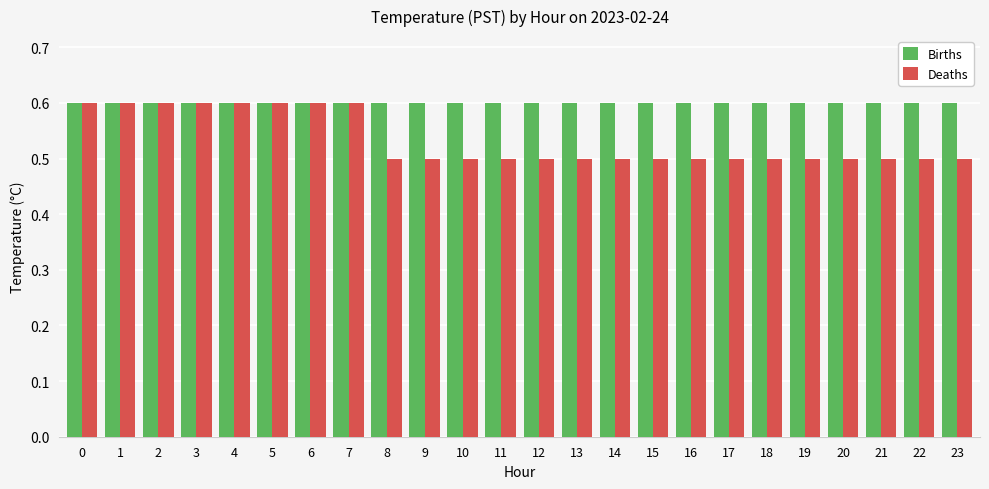

Which series has the largest range (max minus min)?

Deaths